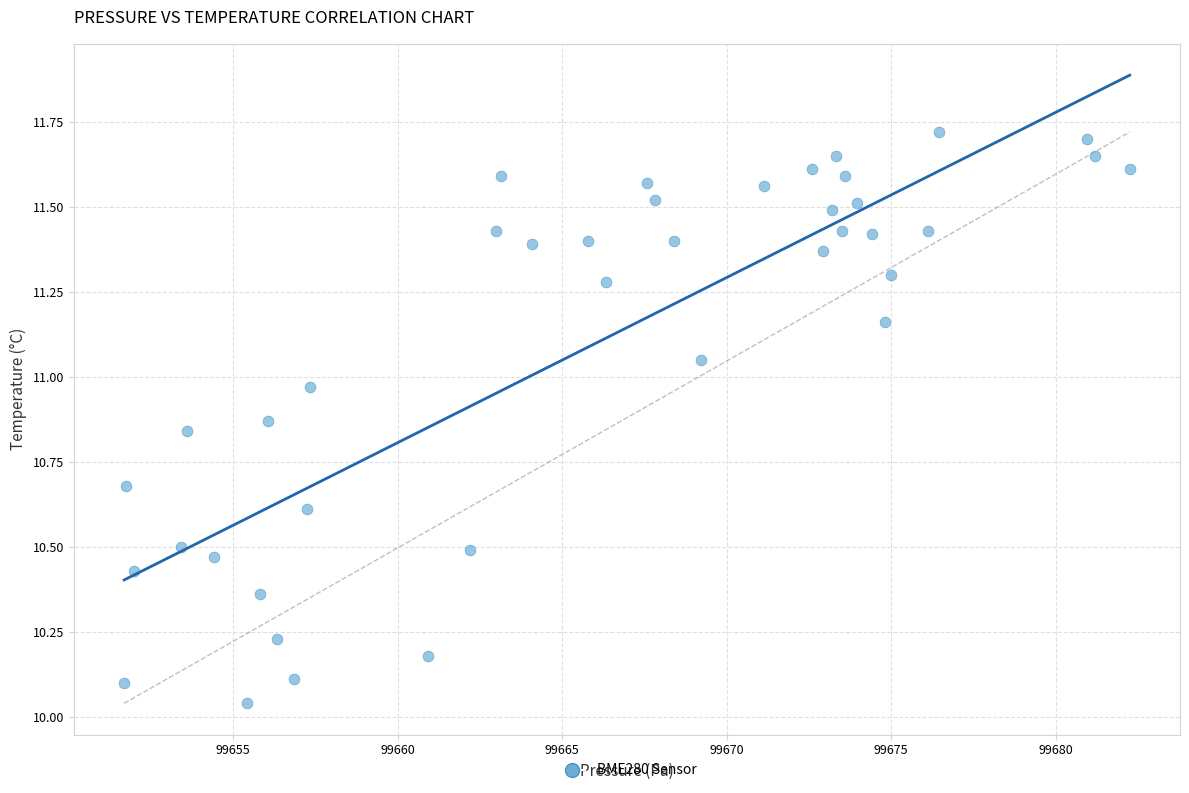

What is the range of X values (max minus min)?

30.6